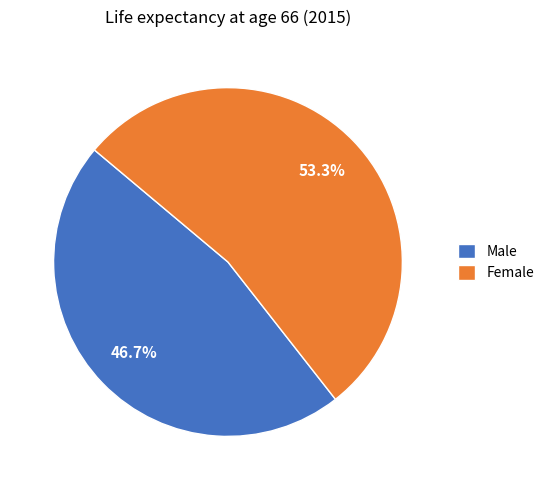

What is the smallest slice in the pie chart?

Male